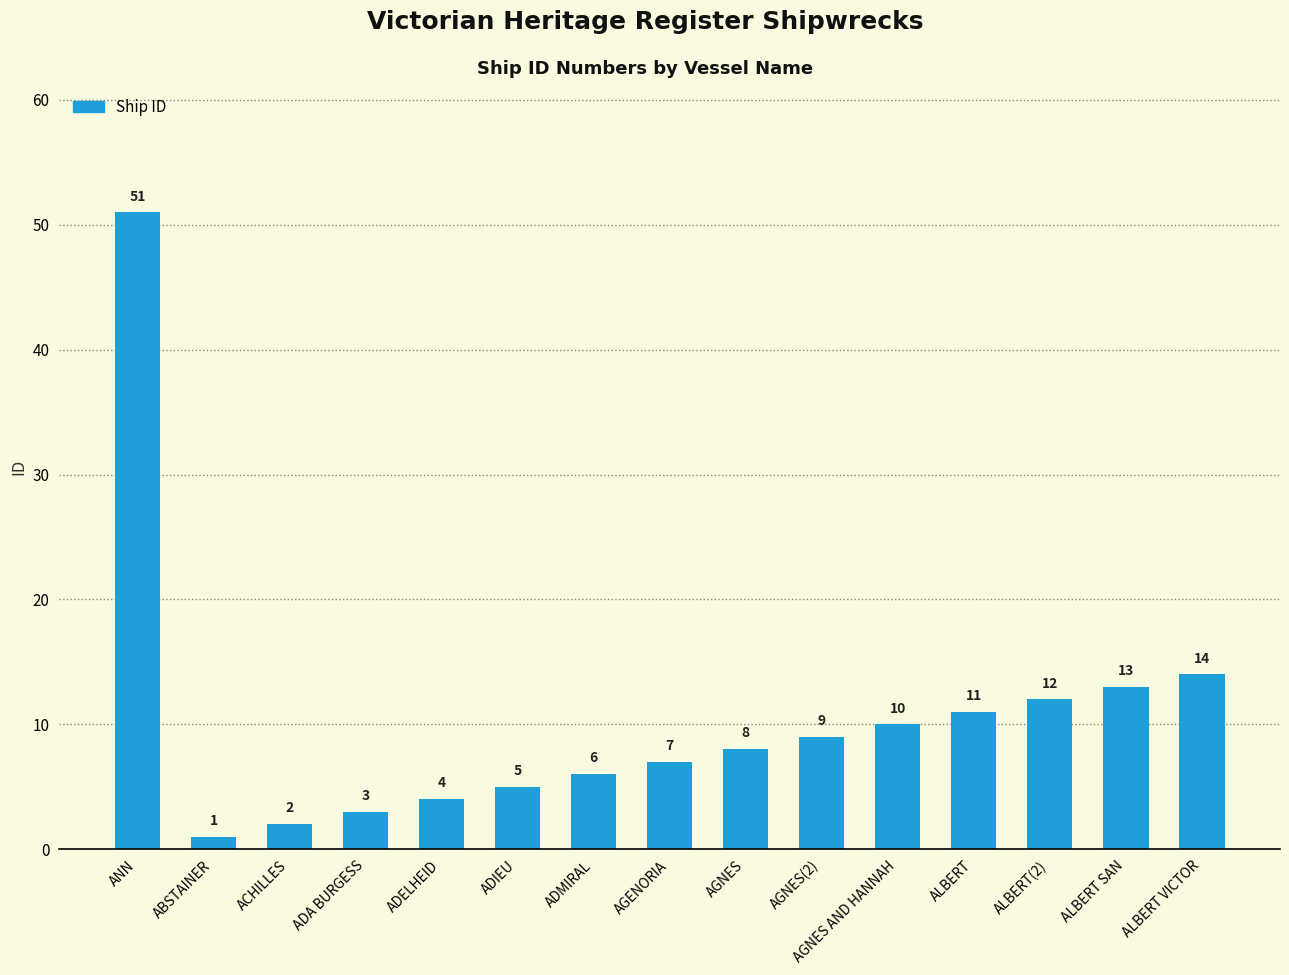

How many distinct data groups are displayed?

1